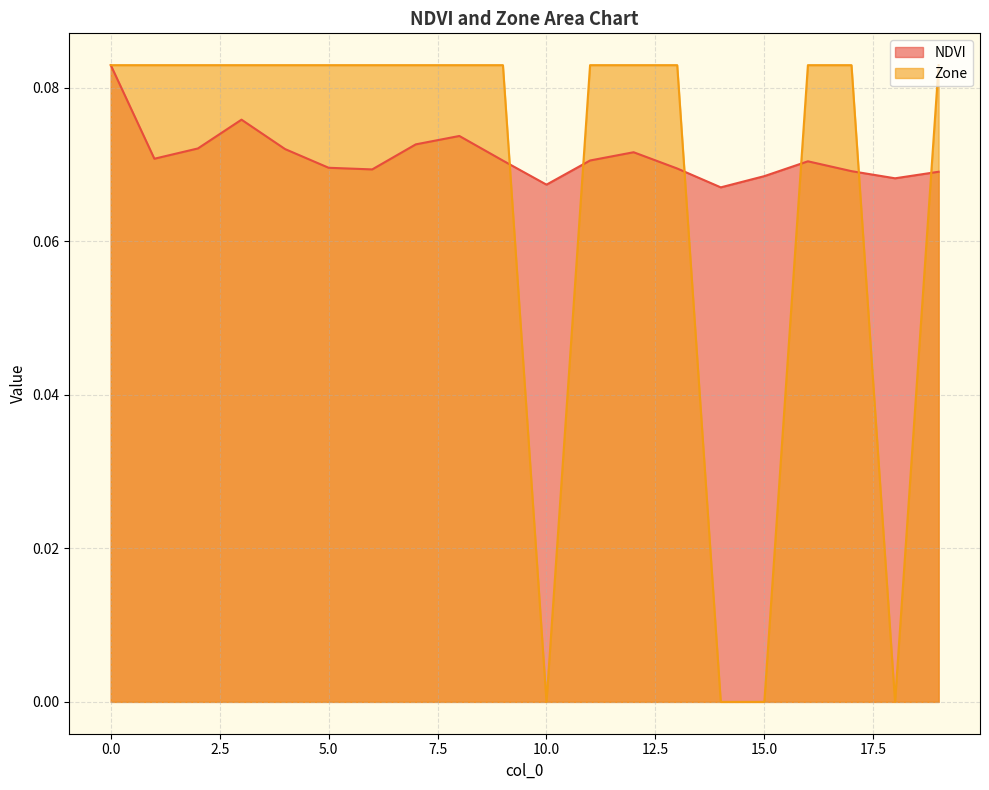

List the labels in order of NDVI value, largest first.

0, 3, 8, 7, 2, 4, 12, 1, 11, 9, 16, 5, 13, 6, 17, 19, 15, 18, 10, 14